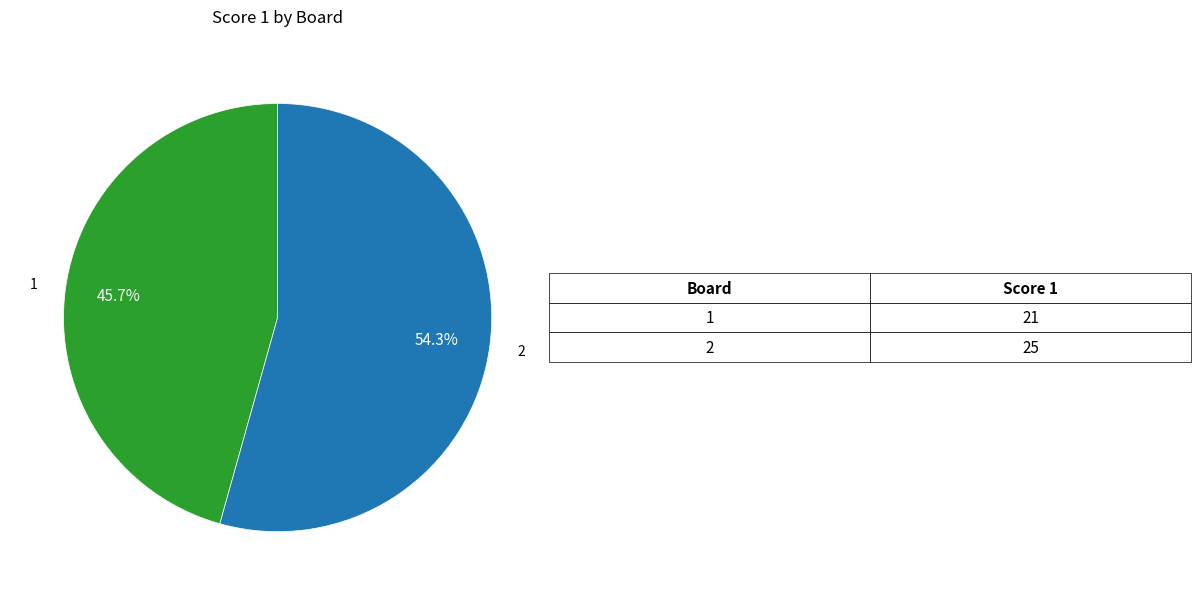

To the nearest percent, what percentage of the pie is 2?

54%